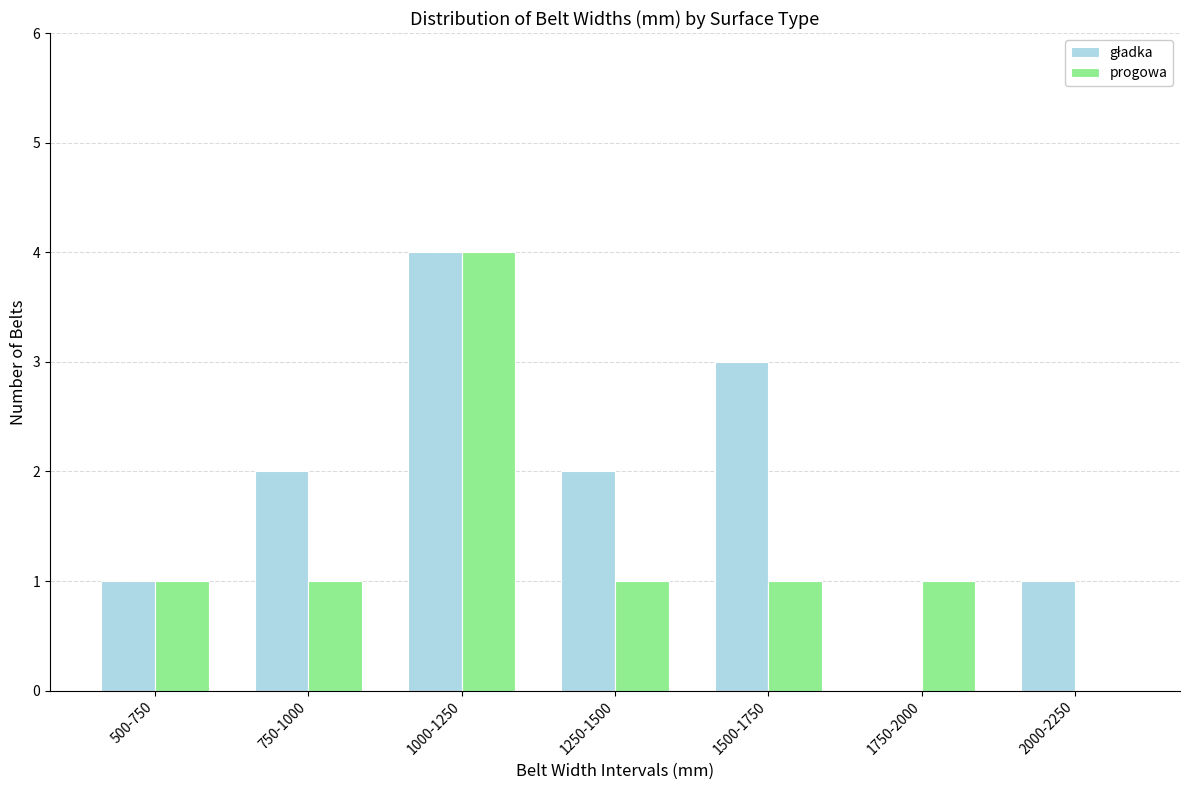

The progowa series shows 2 at 750-1000. True or false?

False